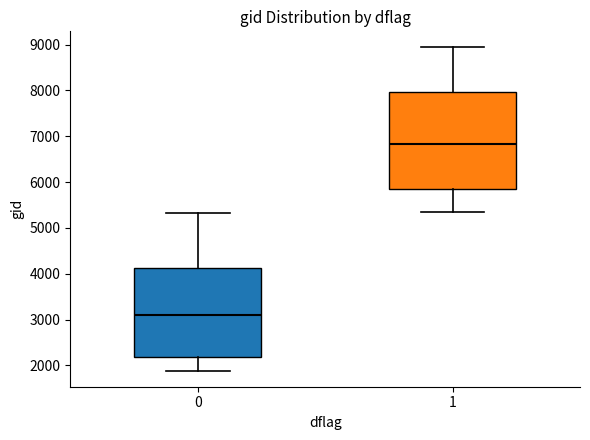

Which box's median line is the lowest?

0